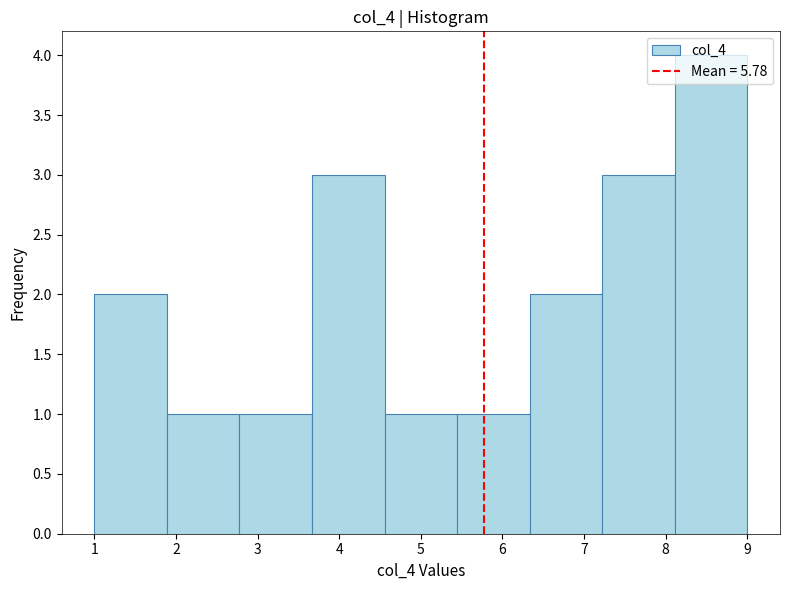

Reading left to right, transcribe this chart: for each bar, give the range it covers on the x-axis and its height. Neither the bar edges nor the heights are printed on the chart, so give them approximately, as read against the axes.

1.0 to 1.9: 2
1.9 to 2.8: 1
2.8 to 3.7: 1
3.7 to 4.6: 3
4.6 to 5.4: 1
5.4 to 6.3: 1
6.3 to 7.2: 2
7.2 to 8.1: 3
8.1 to 9.0: 4